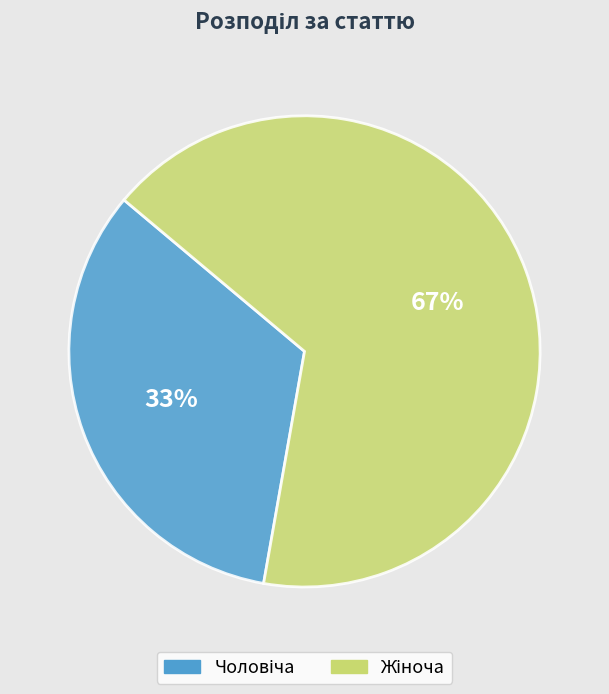

Does any single category account for the majority?

Yes